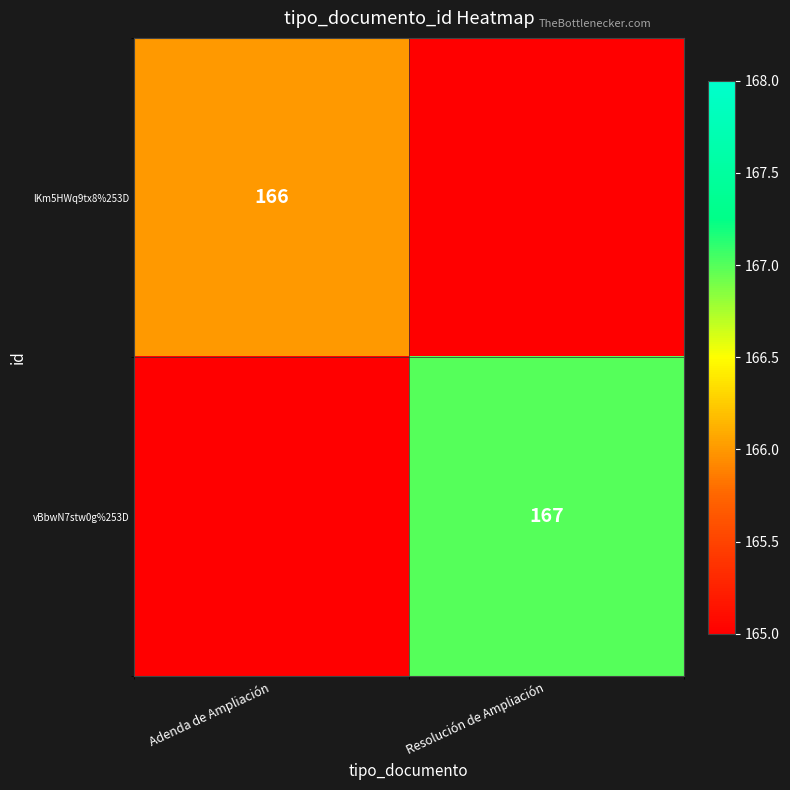

The vBbwN7stw0g%253D series shows 167 at Resolución de Ampliación. True or false?

True